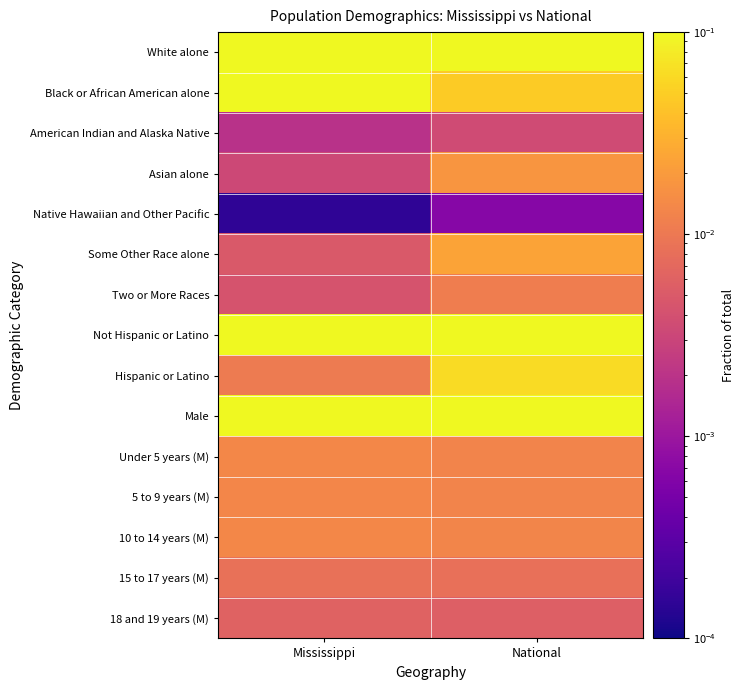

Between Mississippi and National, which is larger?

National